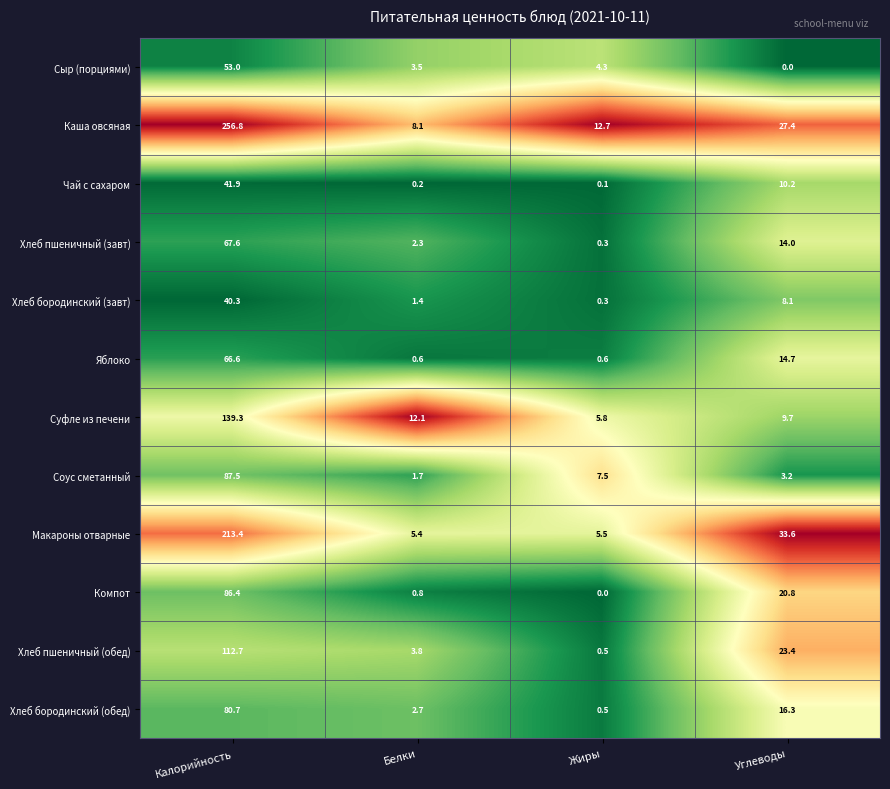

Which series changed the most between Жиры and Углеводы?

Макароны отварные